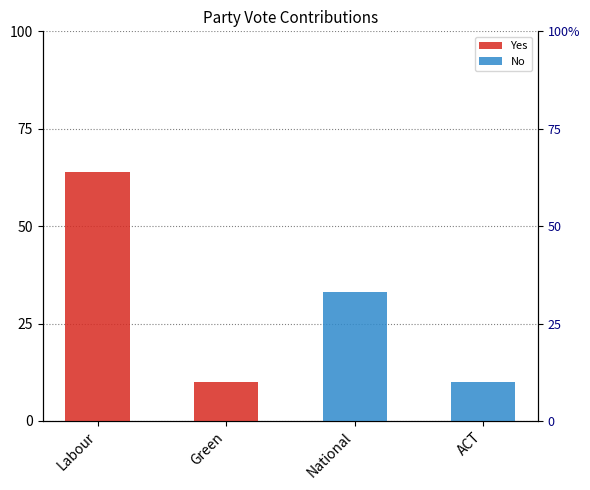

What is the spread (max minus min) of values at ACT?

10